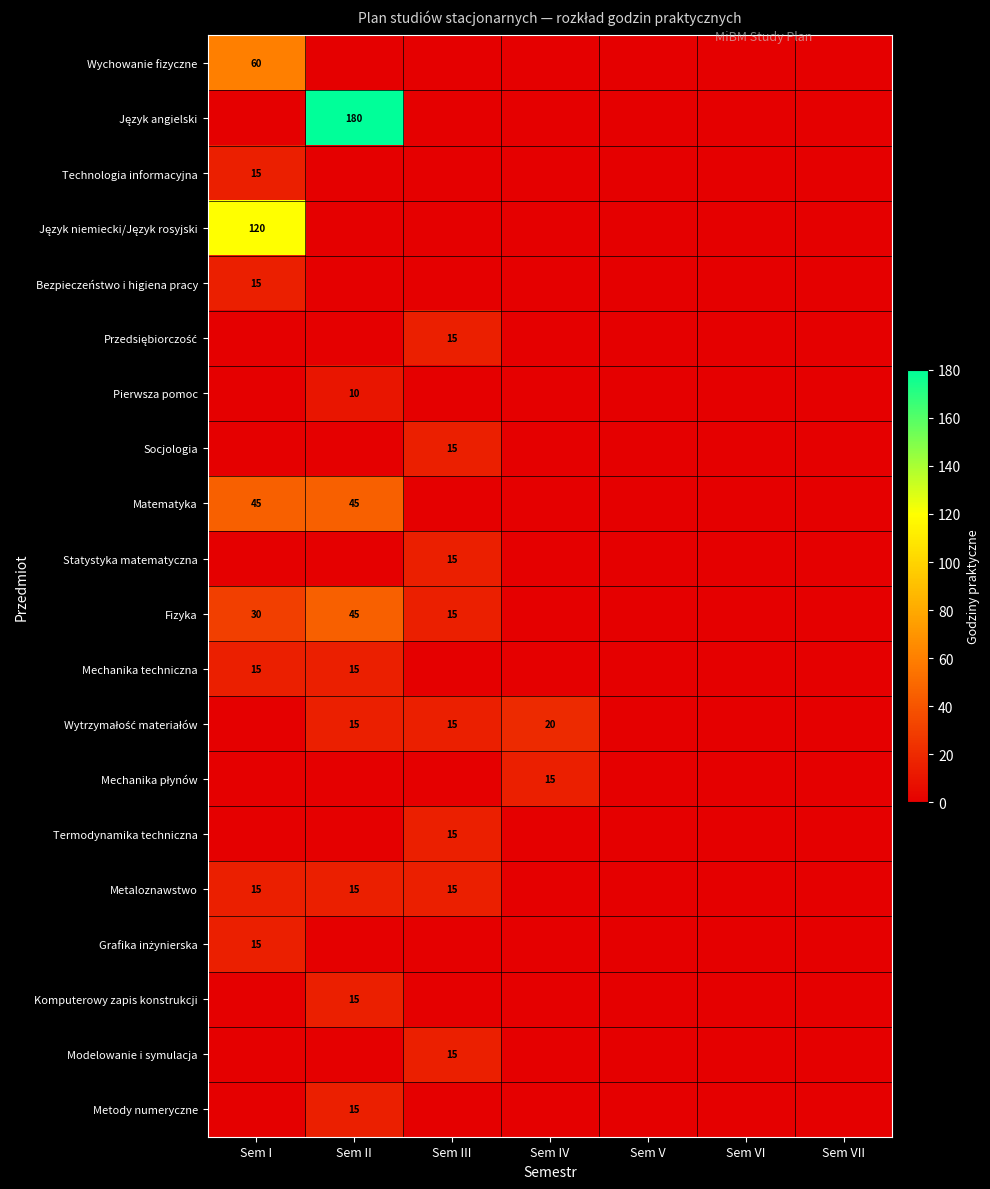

True or false: Komputerowy zapis konstrukcji has a value of 23 at Sem II.

False